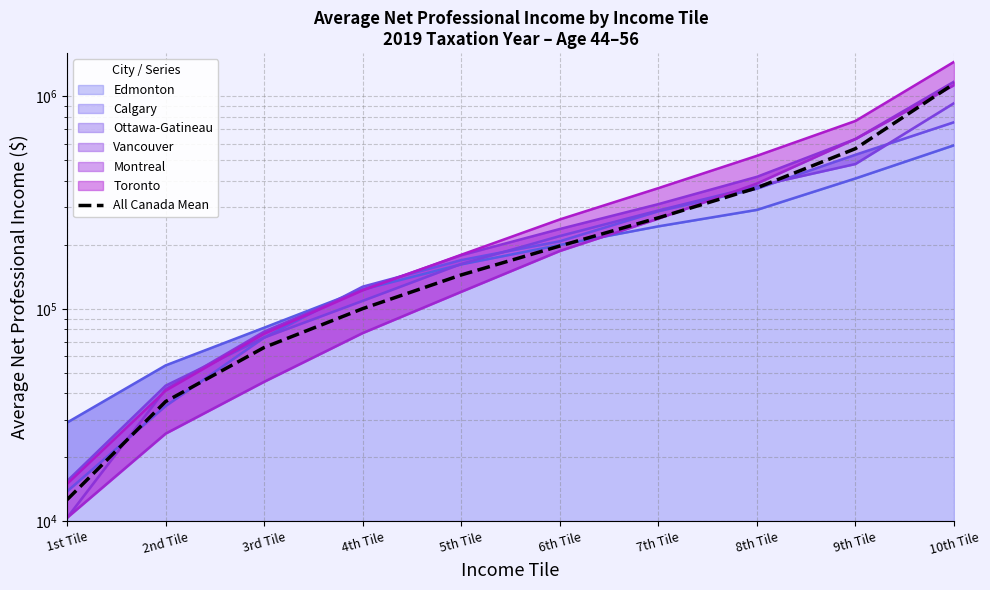

Does the chart display data point markers on the line(s)?

No